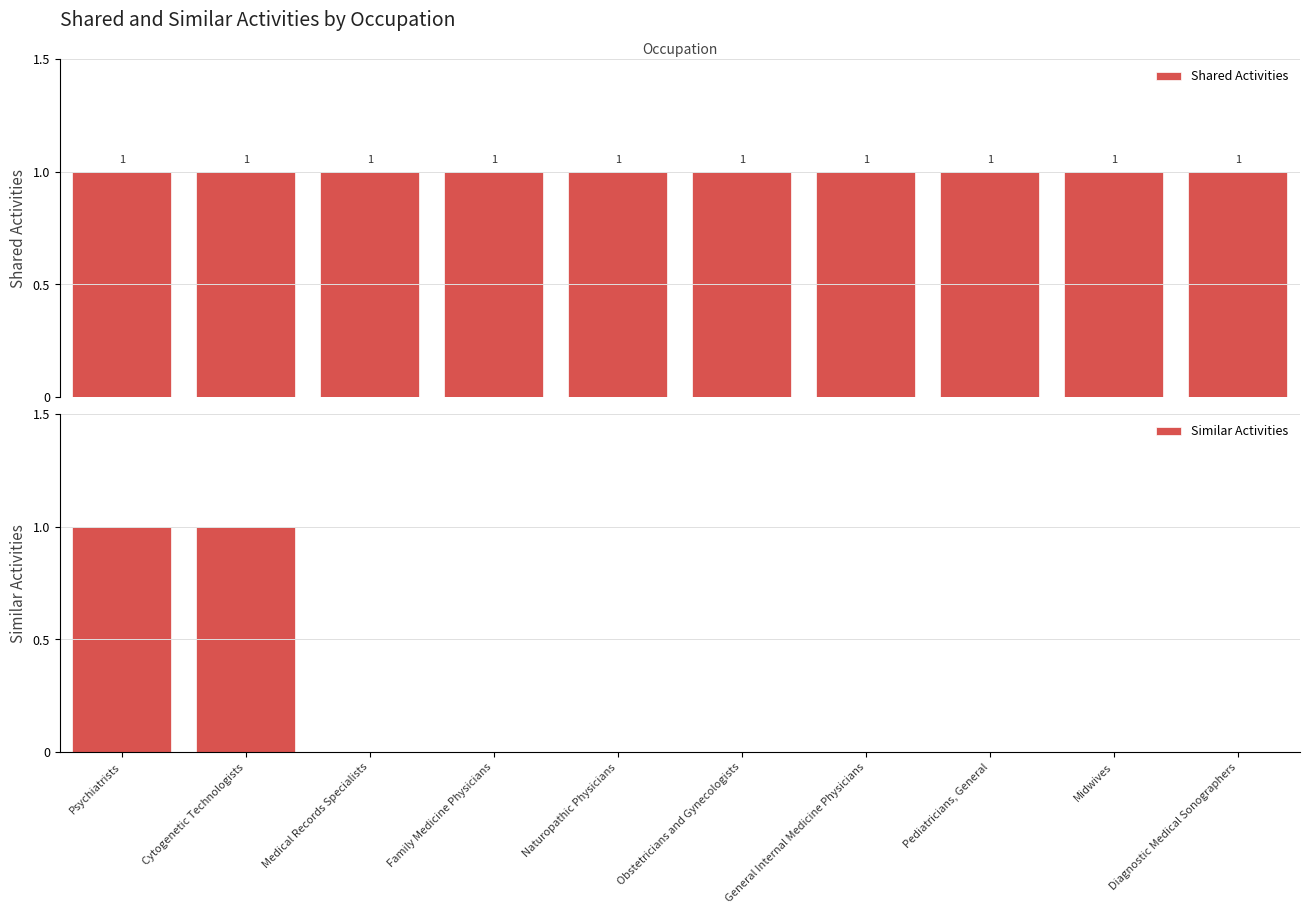

List the labels in order of Shared Activities value, smallest first.

Psychiatrists, Cytogenetic Technologists, Medical Records Specialists, Family Medicine Physicians, Naturopathic Physicians, Obstetricians and Gynecologists, General Internal Medicine Physicians, Pediatricians, General, Midwives, Diagnostic Medical Sonographers